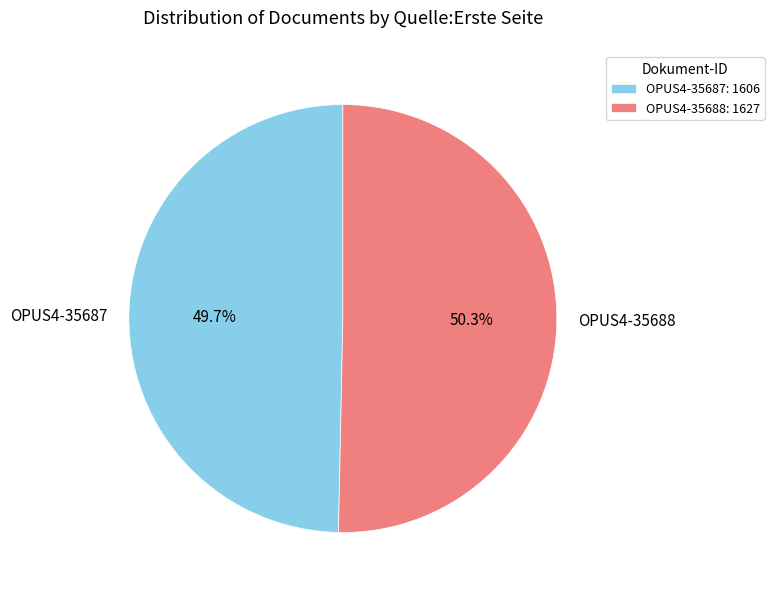

Between OPUS4-35688 and OPUS4-35687, which is larger?

OPUS4-35688